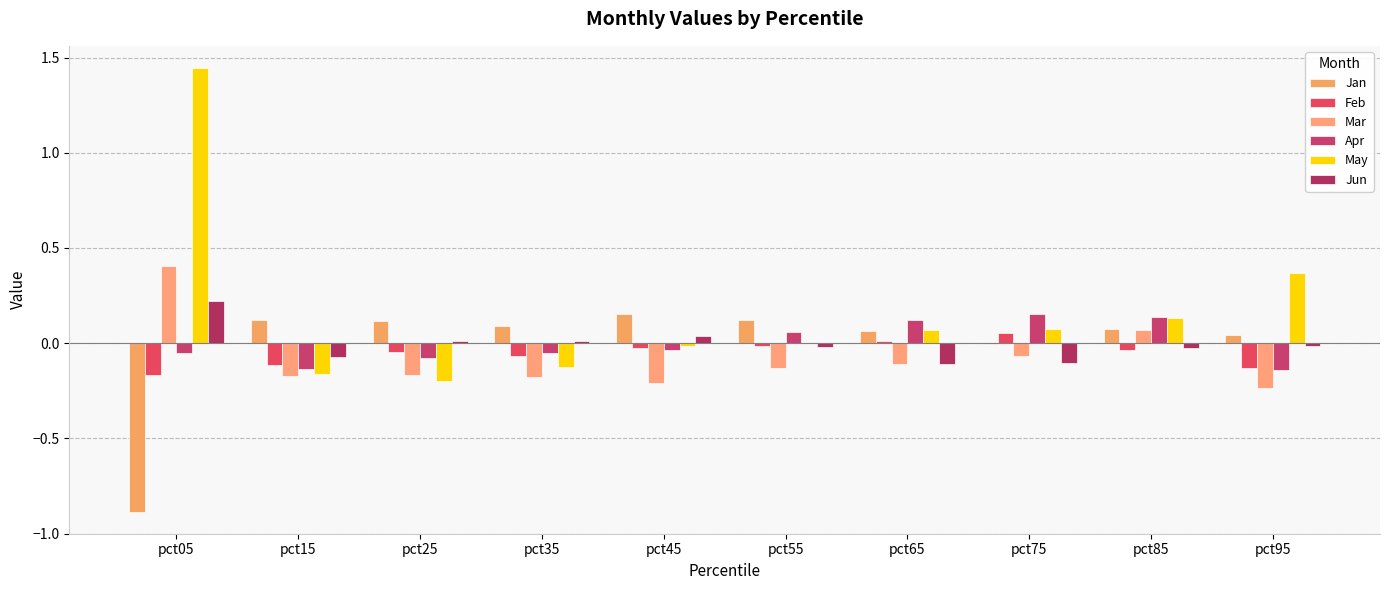

Are the bars horizontal?

No